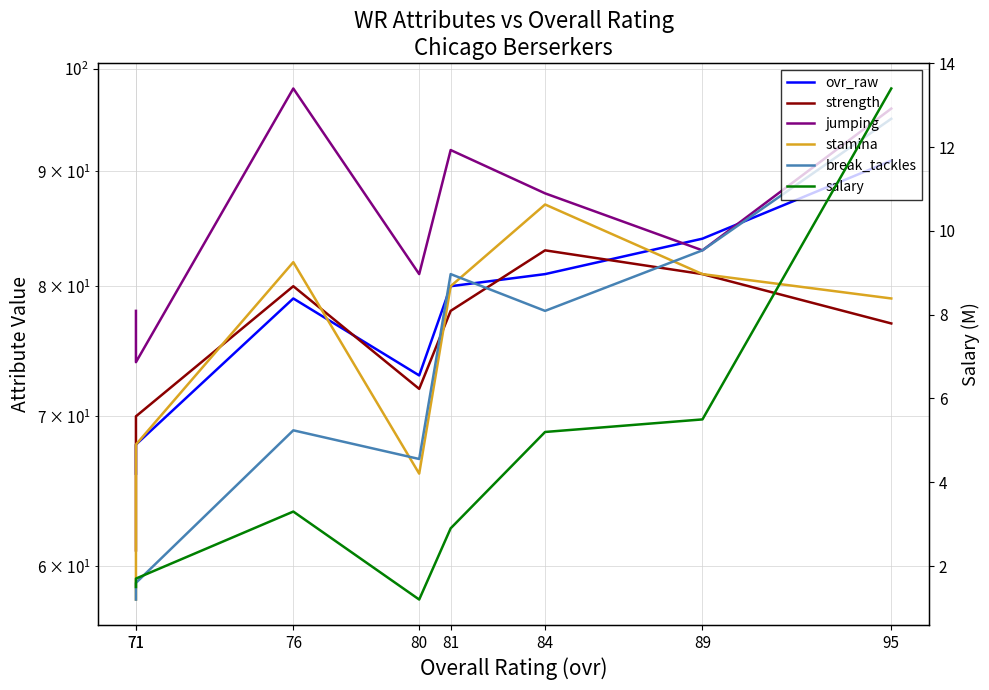

How many interior local peaks does the break_tackles series have?

2